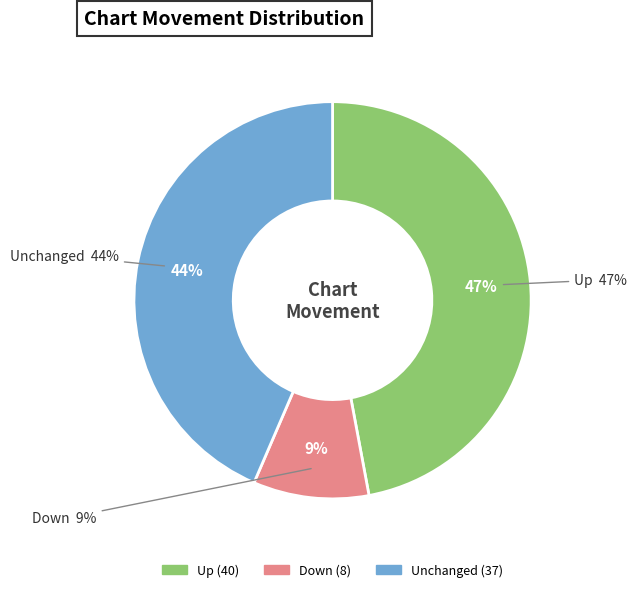

What percentage is the - slice, to the nearest percent?

44%